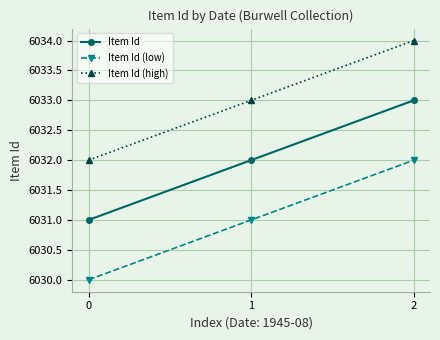

Is the value of Item Id at 1 greater than the value of Item Id (low) at 1?

Yes